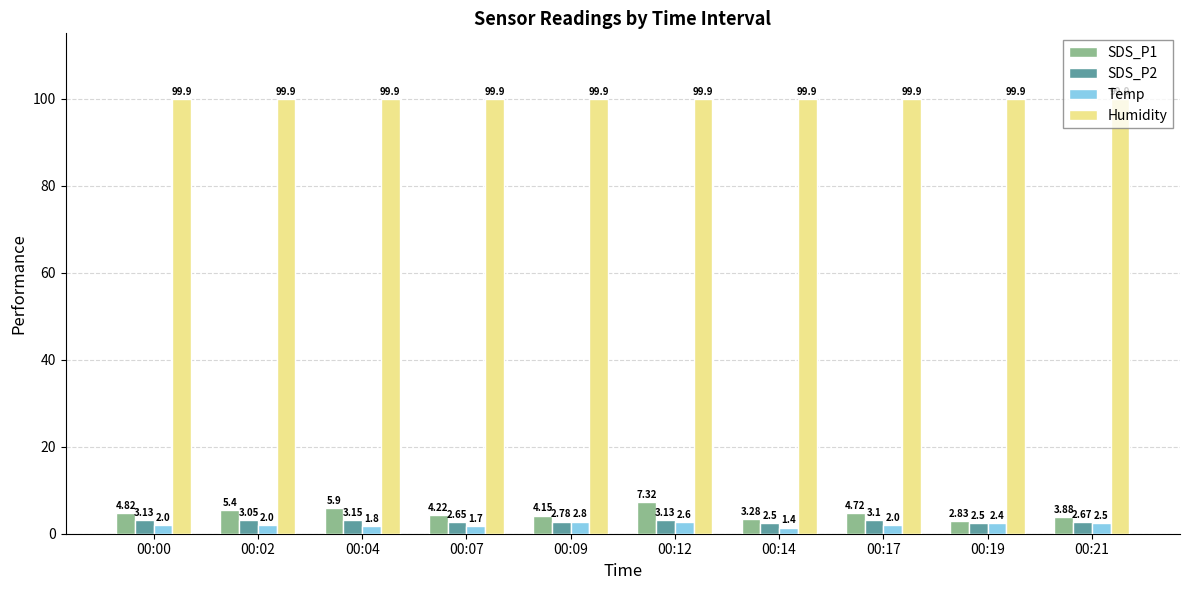

What is the average value of the Humidity series?

99.9